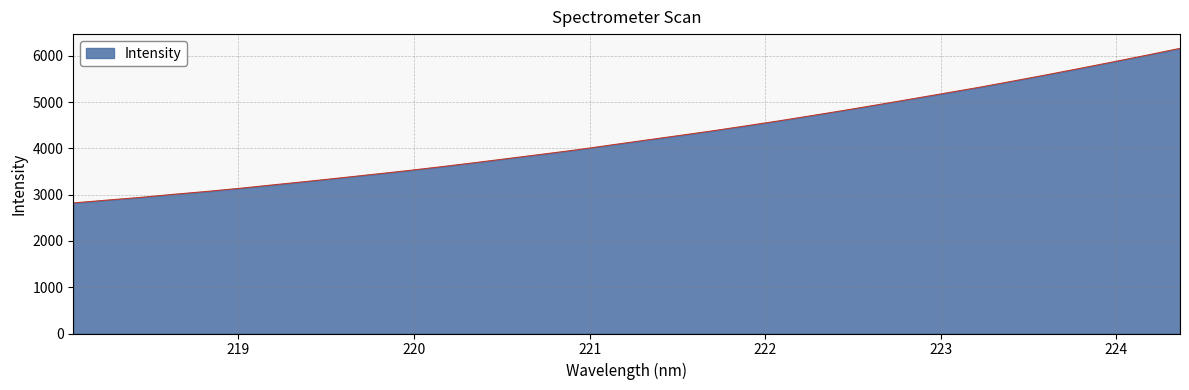

What is the smallest value displayed?

2821.7